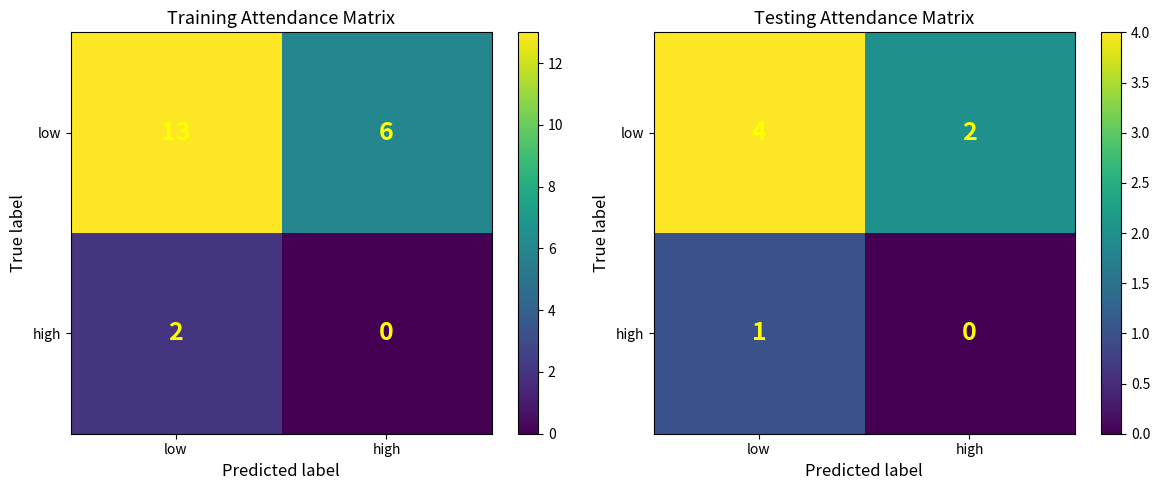

What is the spread (max minus min) of values at low?

3